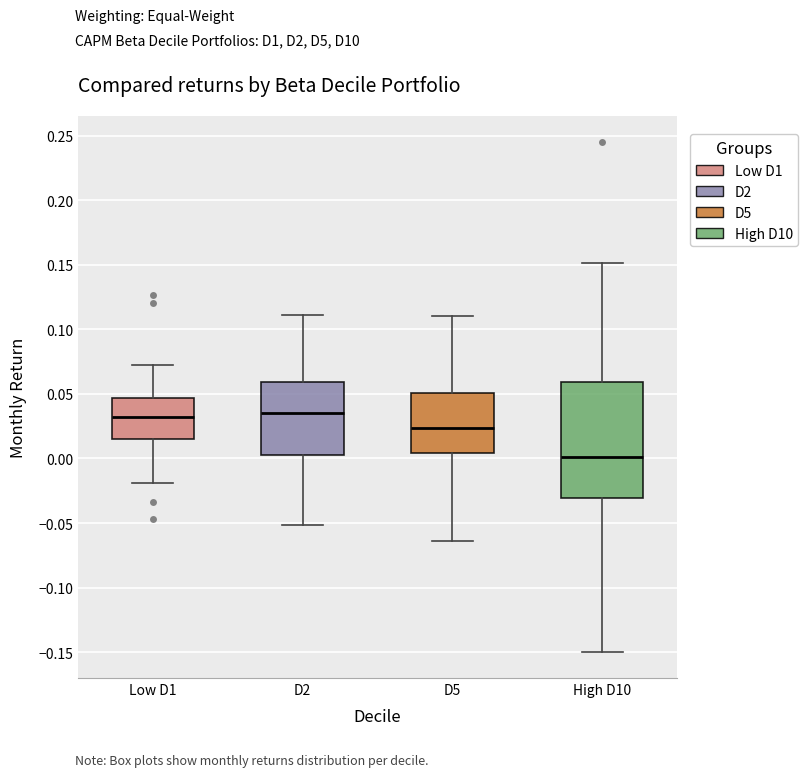

Reading left to right, read every box against the y-axis: the position of its median line, the range the box covers, and the ends of its whiskers. The values are not printed on the chart, so give them approximately, as read against the axis.

Low D1: median 0.030, box 0.015 to 0.045, whiskers -0.020 to 0.075
D2: median 0.035, box 0.005 to 0.060, whiskers -0.050 to 0.110
D5: median 0.025, box 0.005 to 0.050, whiskers -0.065 to 0.110
High D10: median 0.000, box -0.030 to 0.060, whiskers -0.150 to 0.150